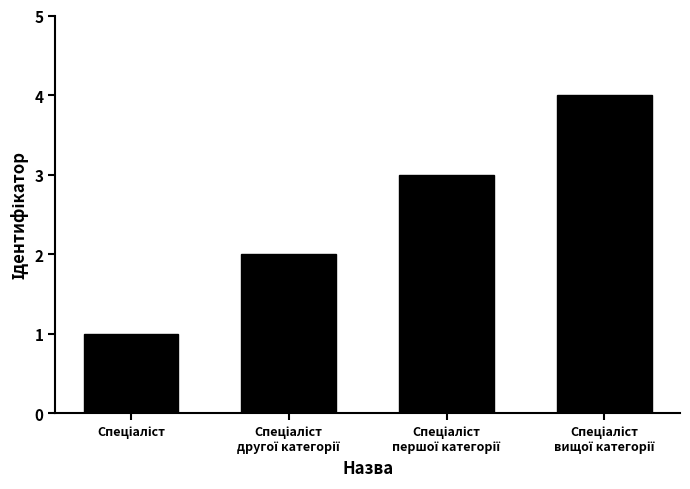

What is the maximum value shown in the chart?

4